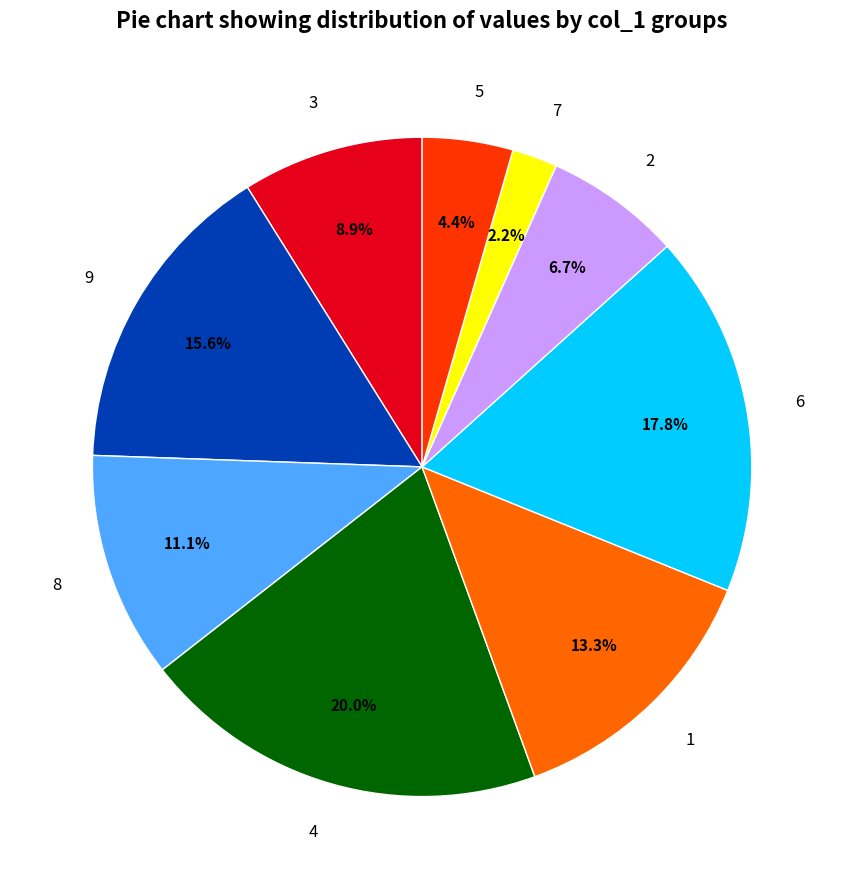

Is 4 the majority of the pie?

No